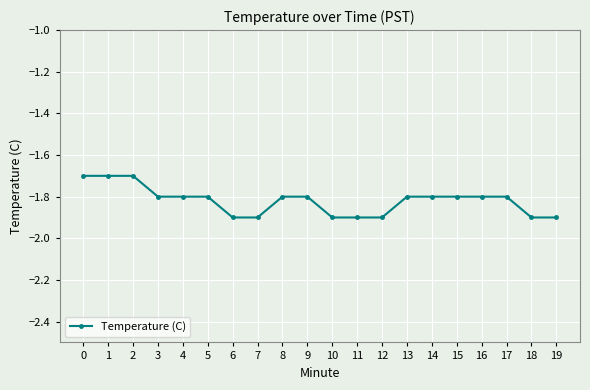

What is the smallest value displayed?

-1.9